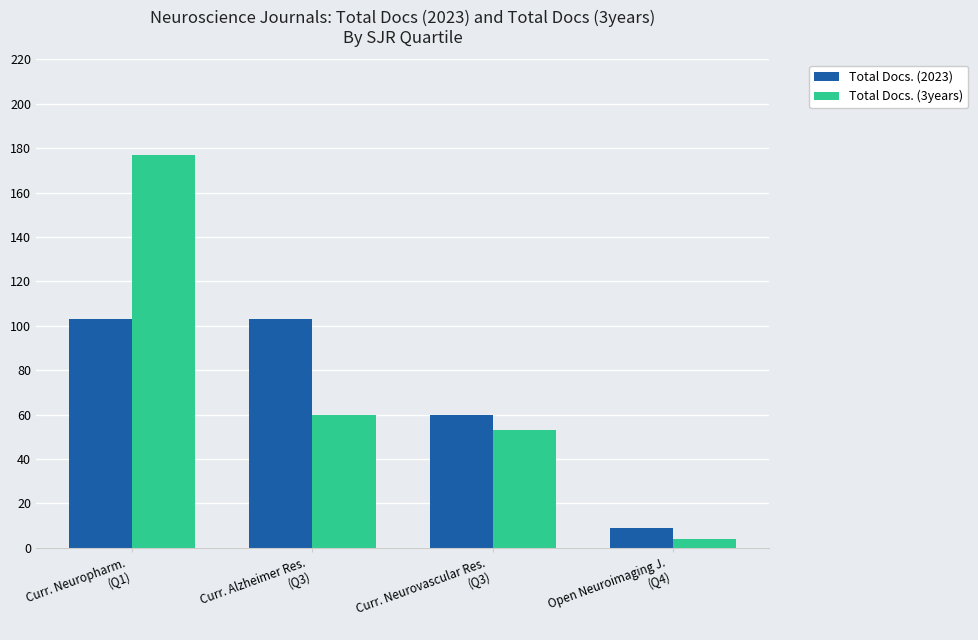

What is the value of the Total Docs. (3years) bar at the 1st from the left?

177